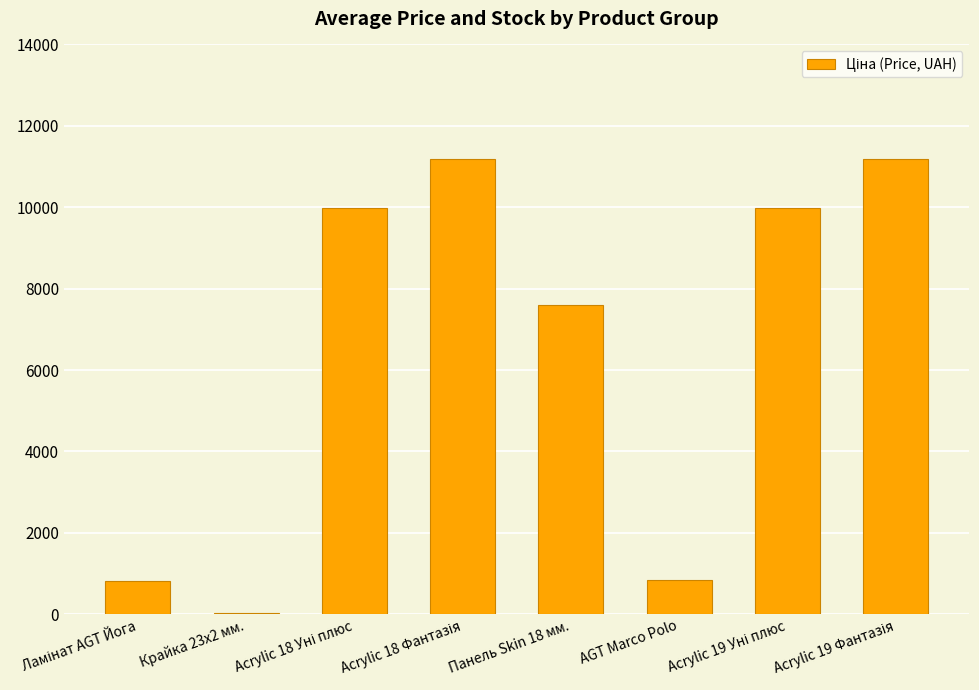

What is the sum of all values?

51621.8